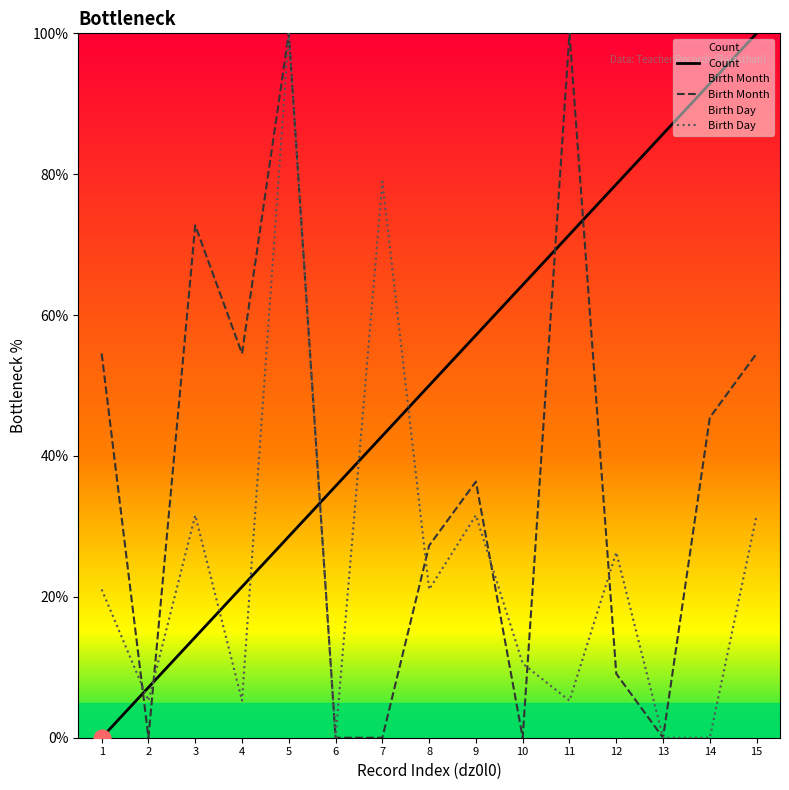

Is it true that Birth Month equals 27.3 at 8?

True